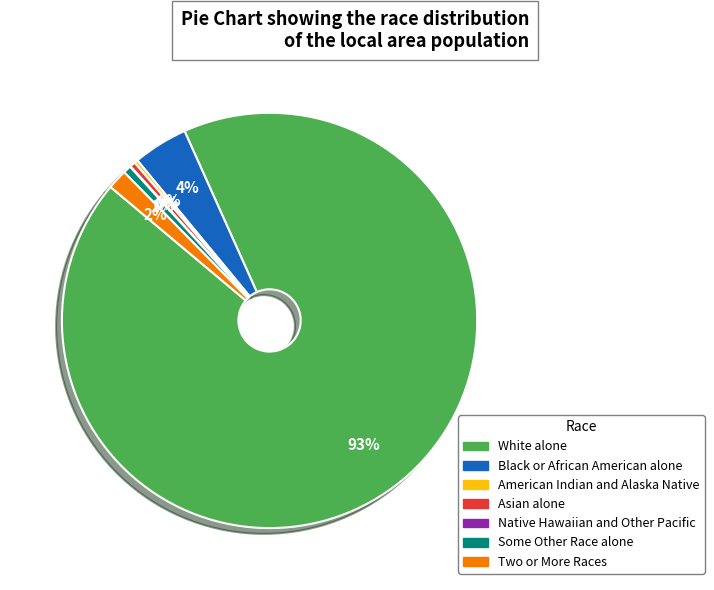

To the nearest percent, what portion does White alone represent?

93%